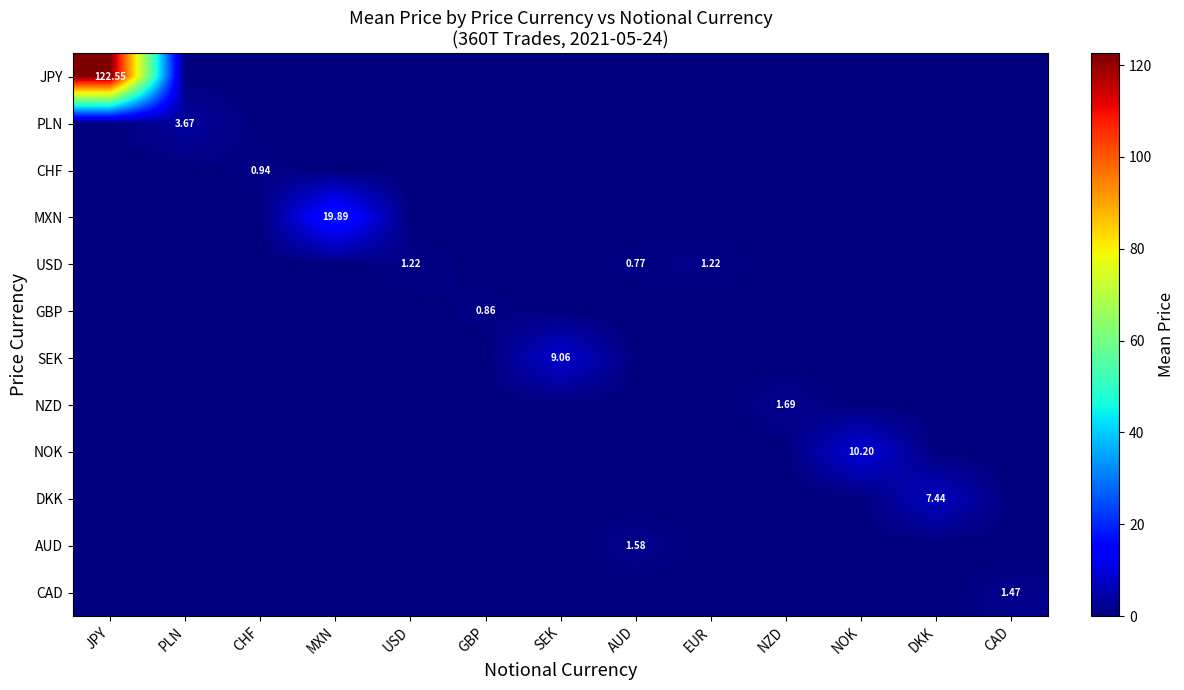

Count the number of categories in the chart.

13